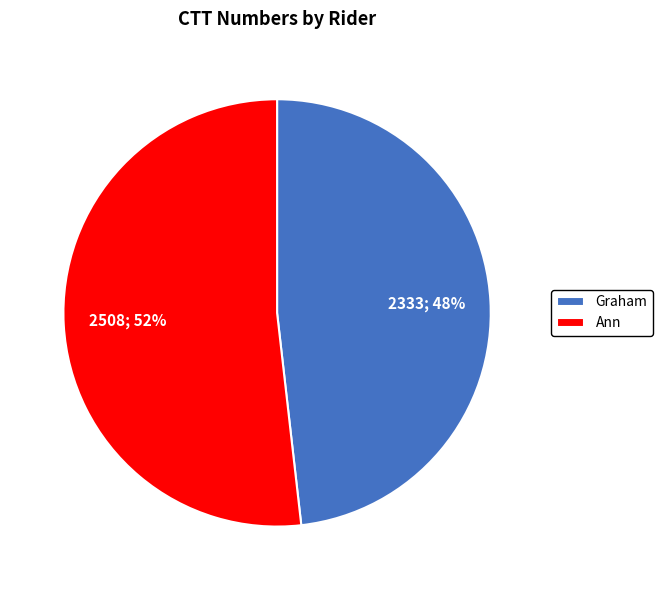

Which category has the biggest portion of the pie?

Ann